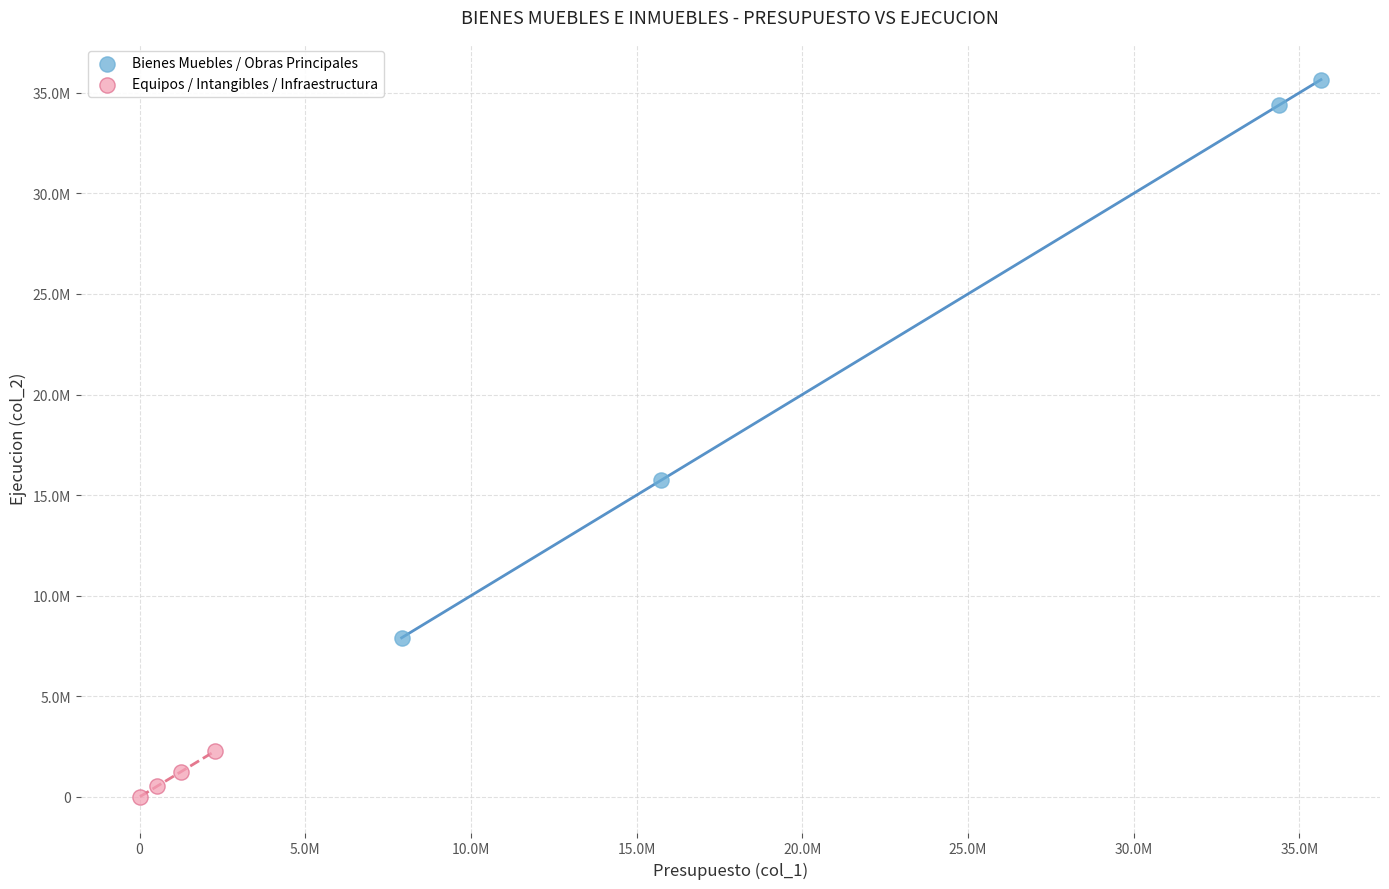

Which series has the largest Y range (max minus min)?

Bienes Muebles / Obras Principales